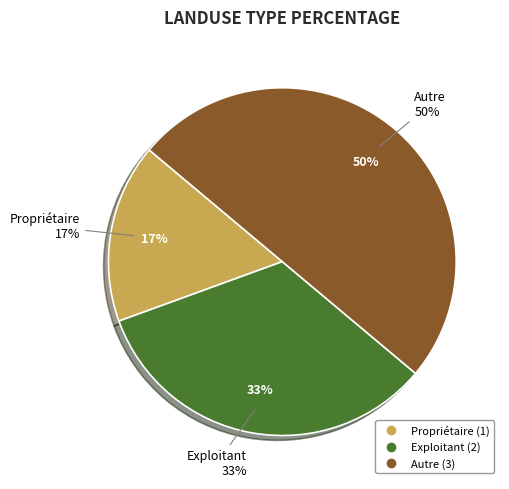

The Autre slice represents 38% of the pie. True or false?

False